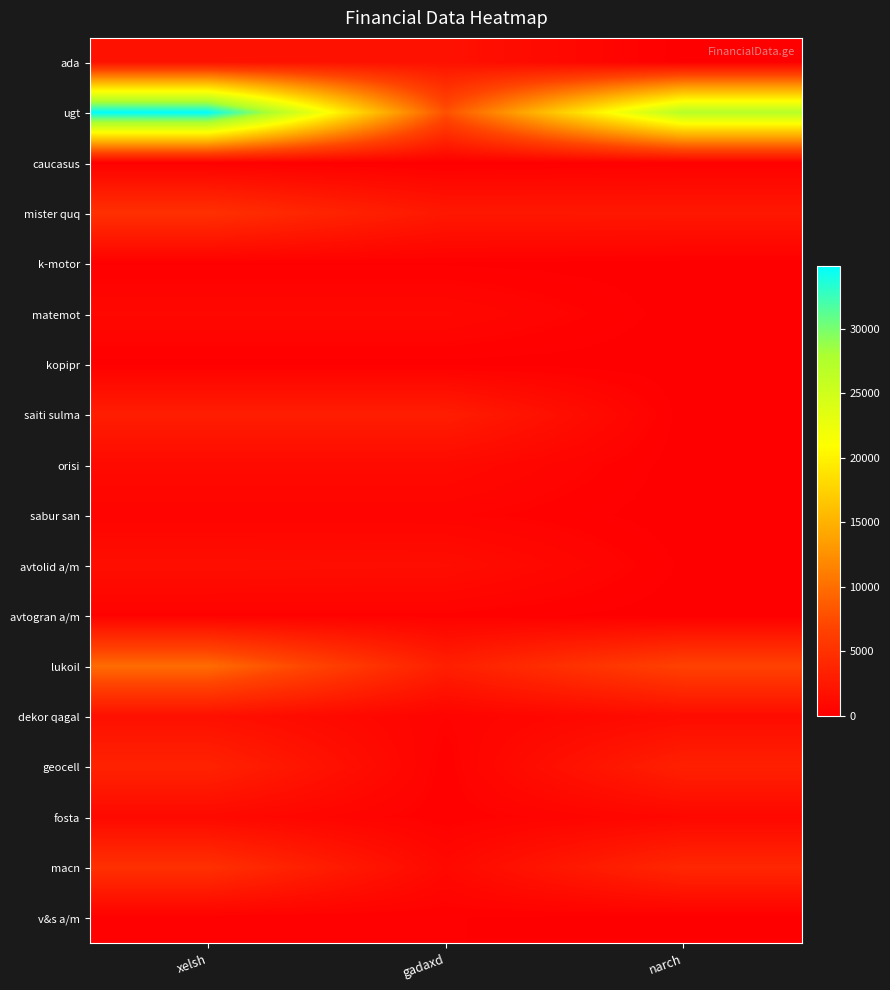

Which label corresponds to the smallest value in the chart?

narch